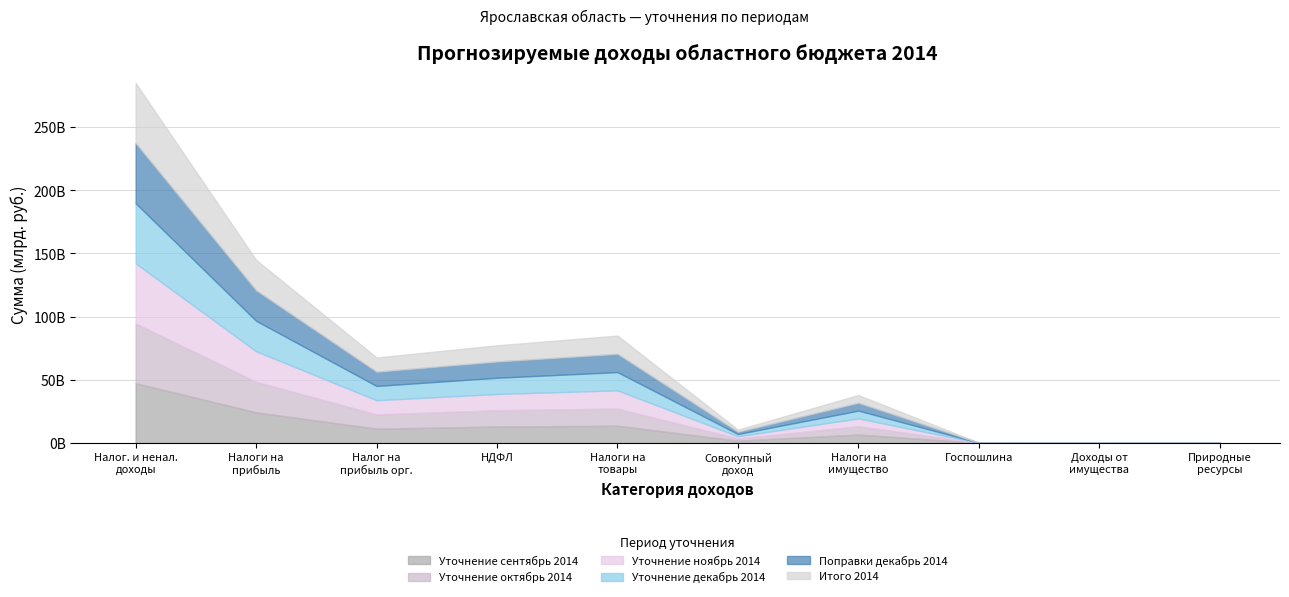

What is the sum of the Уточнение декабрь 2014 values at Налоговые и неналоговые доходы and Налоги на прибыль, доходы?

71734103556